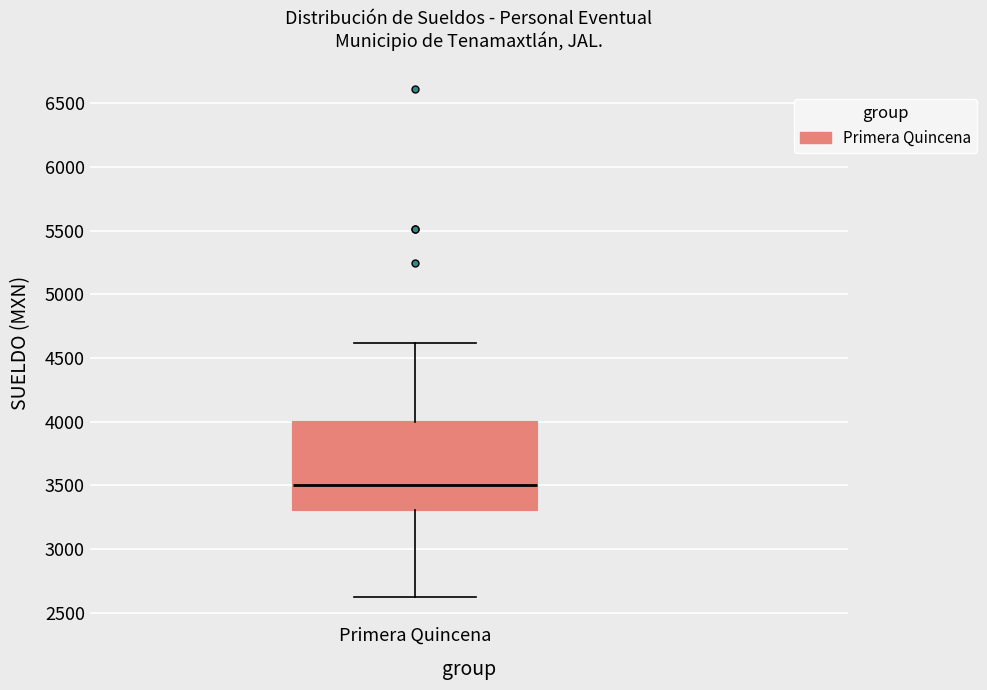

Transcribe this box plot: give where the median line is, the range the box spans, and where the two whiskers end, as read against the y-axis. The values are not printed on the chart, so give them approximately, as read against the axis.

median 3500, box 3300 to 4000, whiskers 2650 to 4600